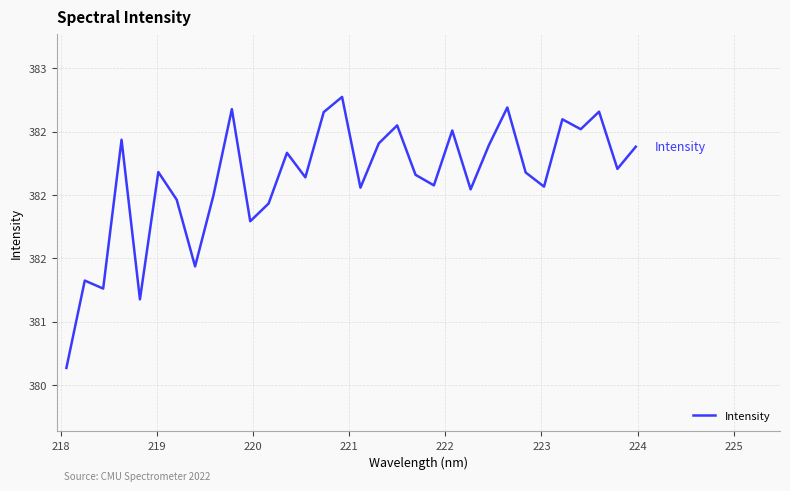

Does the chart display data point markers on the line(s)?

No